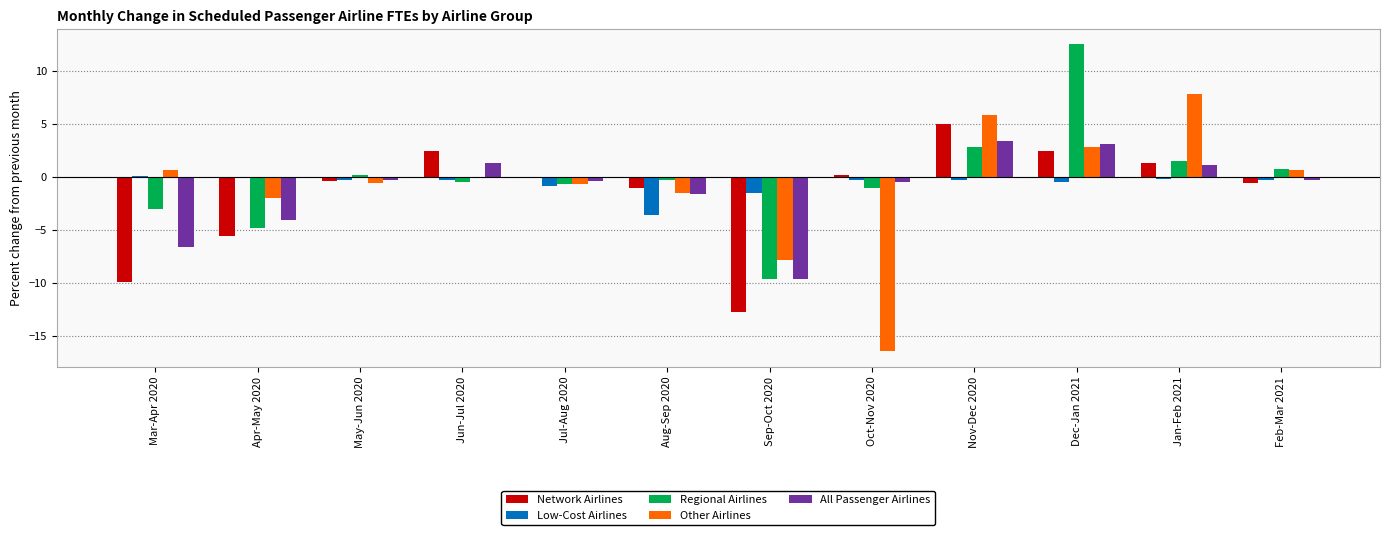

What is the approximate value of Regional Airlines at Apr-May 2020?

-4.8